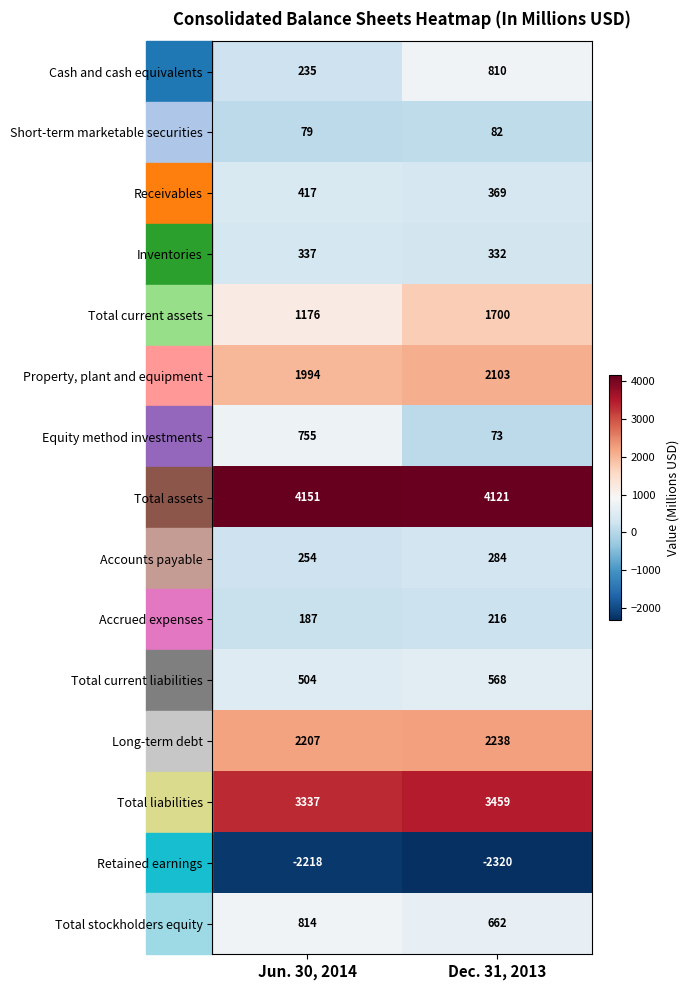

What is the total value across all series at Jun. 30, 2014?

14229